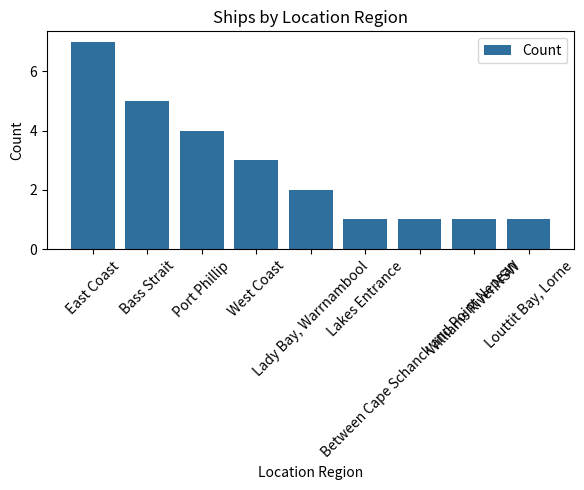

Reading left to right, what are all the values shown in this chart?

East Coast=7	Bass Strait=5	Port Phillip=4	West Coast=3	Lady Bay, Warrnambool=2	Lakes Entrance=1	Between Cape Schanck and Point Nepean=1	Williams River NSW=1	Louttit Bay, Lorne=1